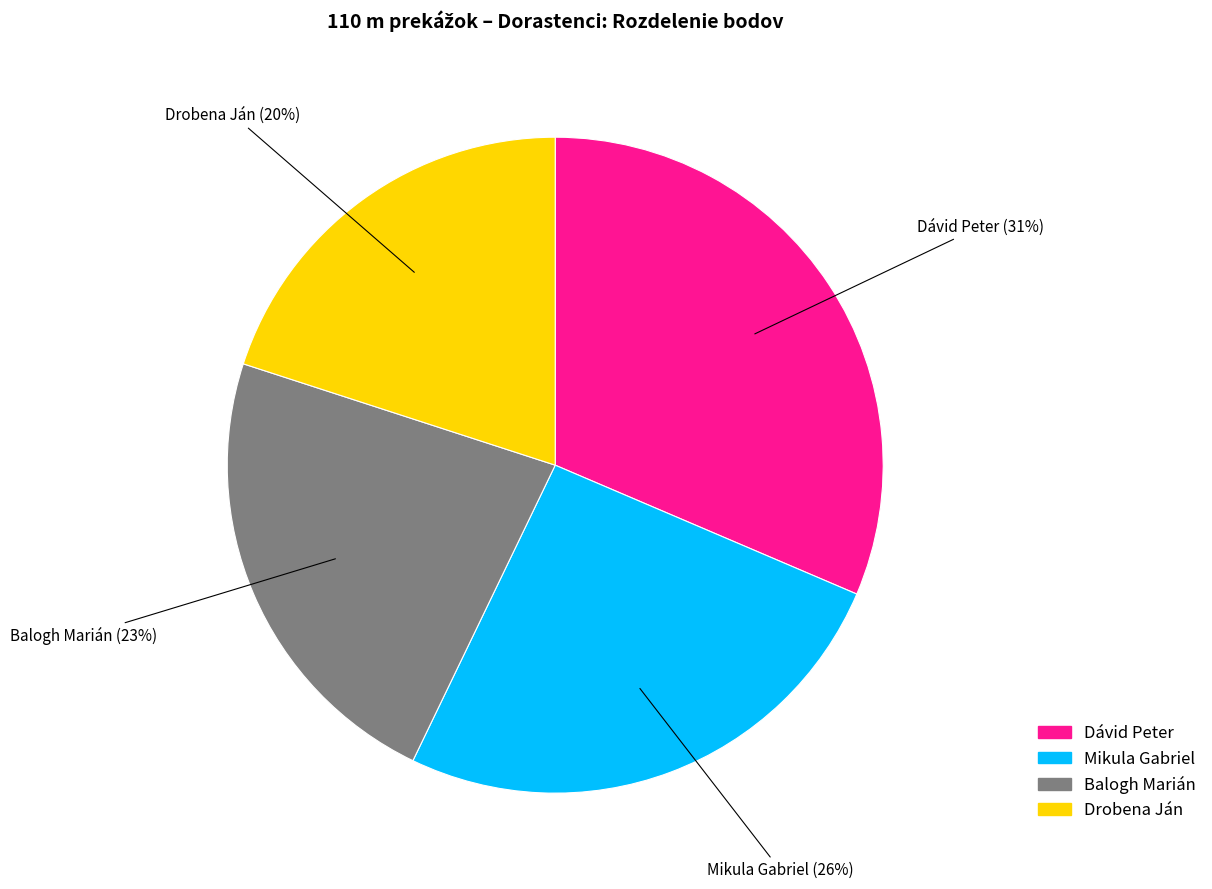

Between Mikula Gabriel and Drobena Ján, which is larger?

Mikula Gabriel